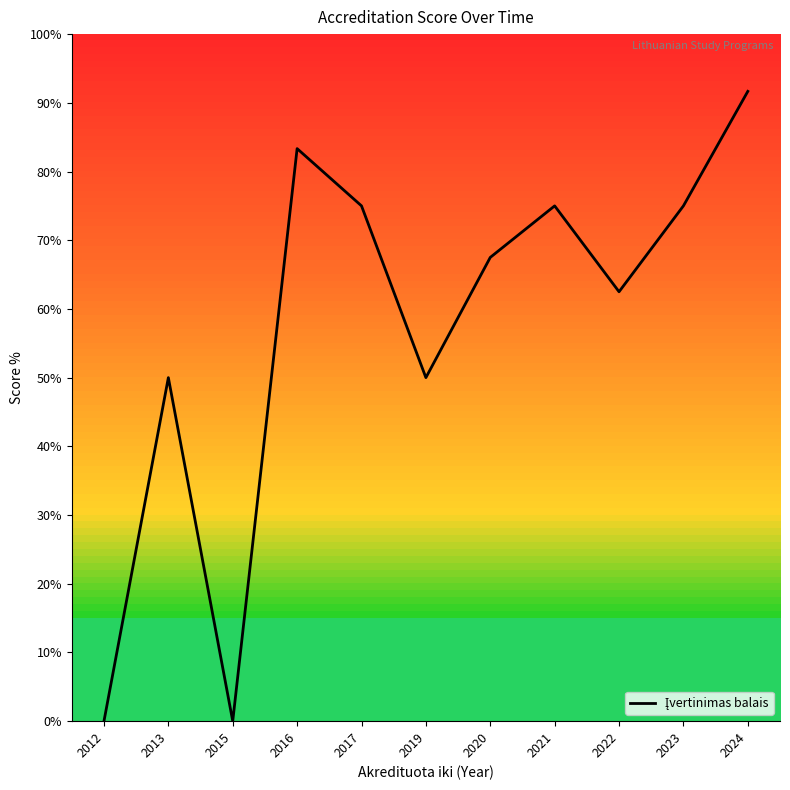

Between 2012 and 2024, which is larger?

2024